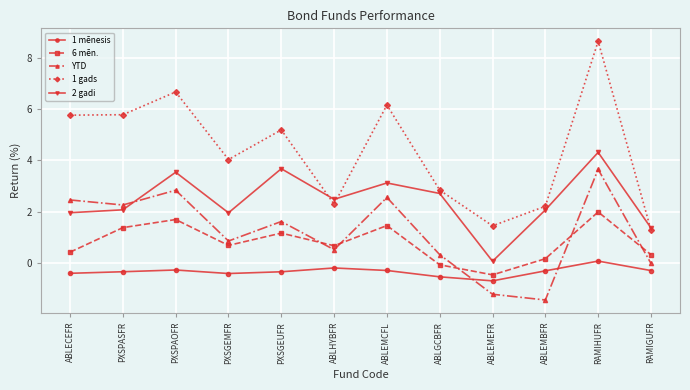

Where is 1 gads nearest to the value 4?

PXSGEMFR